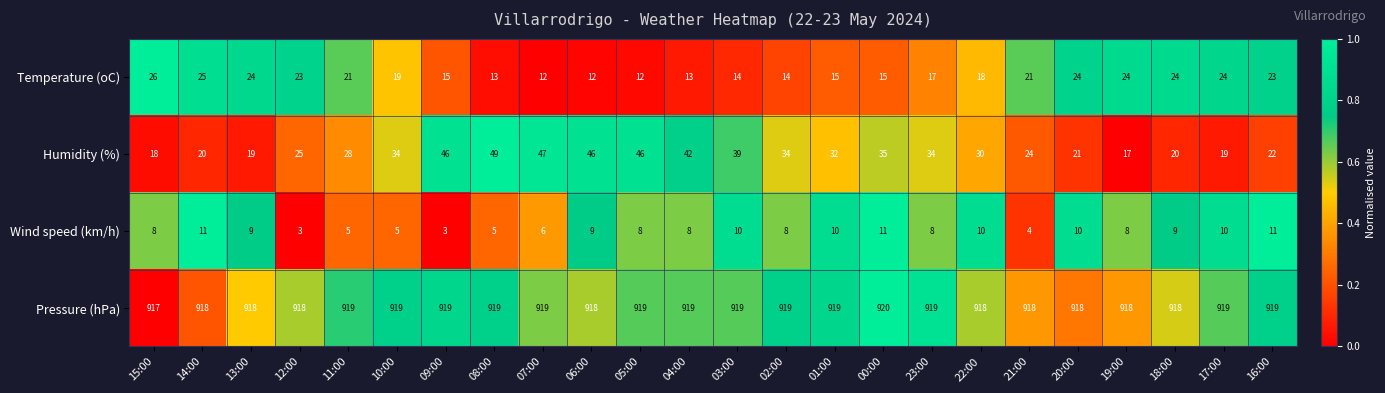

What is the average value of the Pressure (hPa) series?

919